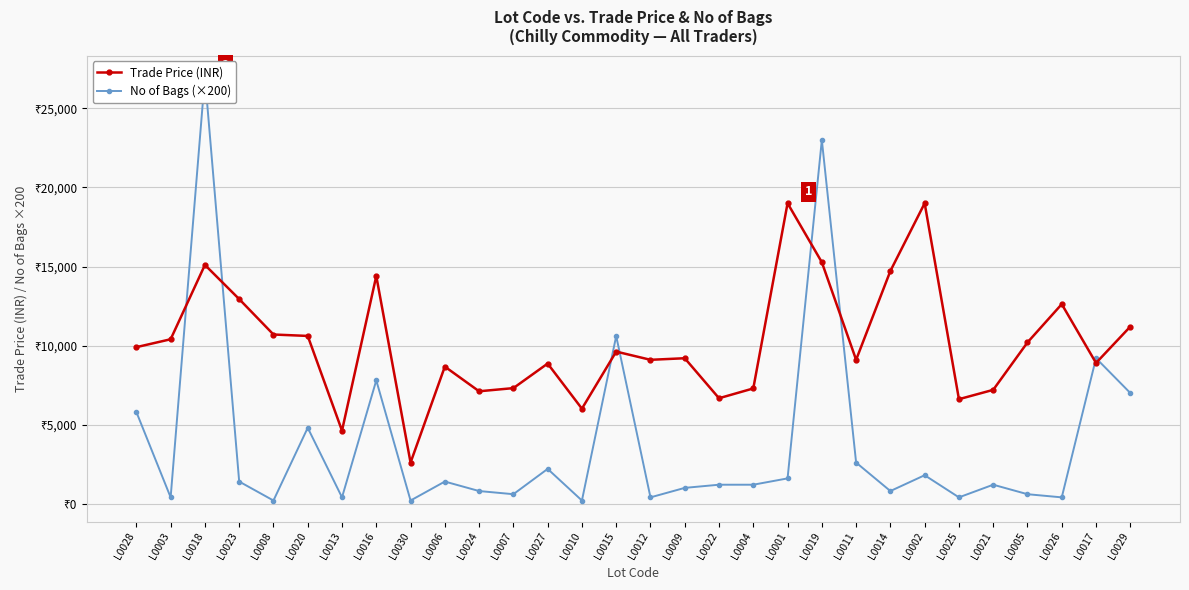

Reading left to right, list all the values displayed in this chart.

Trade Price (INR): L0028=9899	L0003=10399	L0018=15100	L0023=12939	L0008=10699	L0020=10609	L0013=4619	L0016=14399	L0030=2599	L0006=8669	L0024=7109	L0007=7309	L0027=8861	L0010=6009	L0015=9619	L0012=9099	L0009=9199	L0022=6669	L0004=7289	L0001=19000	L0019=15269	L0011=9099	L0014=14719	L0002=19000	L0025=6609	L0021=7199	L0005=10199	L0026=12619	L0017=8899	L0029=11199
No of Bags (×200): L0028=5800	L0003=400	L0018=27000	L0023=1400	L0008=200	L0020=4800	L0013=400	L0016=7800	L0030=200	L0006=1400	L0024=800	L0007=600	L0027=2200	L0010=200	L0015=10600	L0012=400	L0009=1000	L0022=1200	L0004=1200	L0001=1600	L0019=23000	L0011=2600	L0014=800	L0002=1800	L0025=400	L0021=1200	L0005=600	L0026=400	L0017=9200	L0029=7000